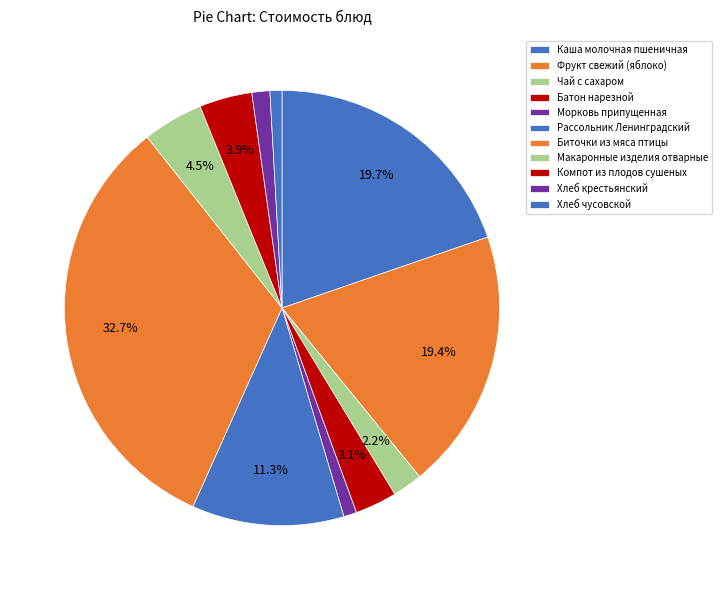

To the nearest percent, what is the average slice percentage?

9%